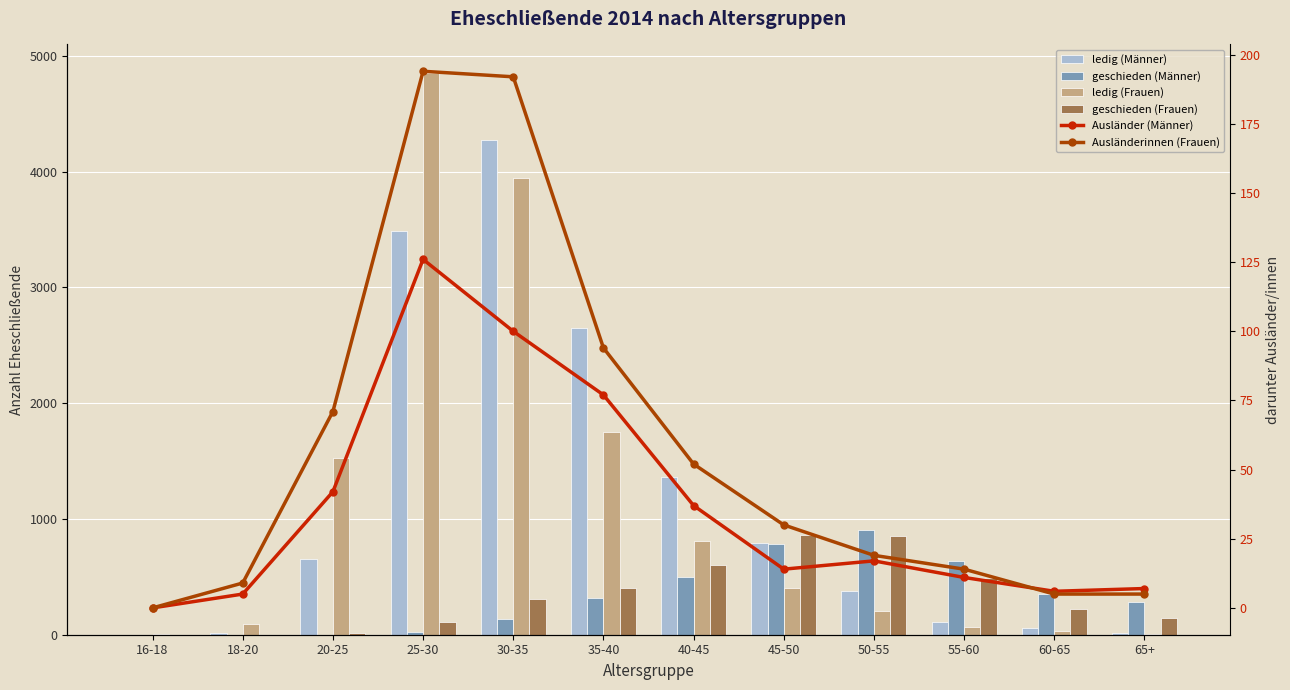

At which category is the sum across all series the highest?

30-35